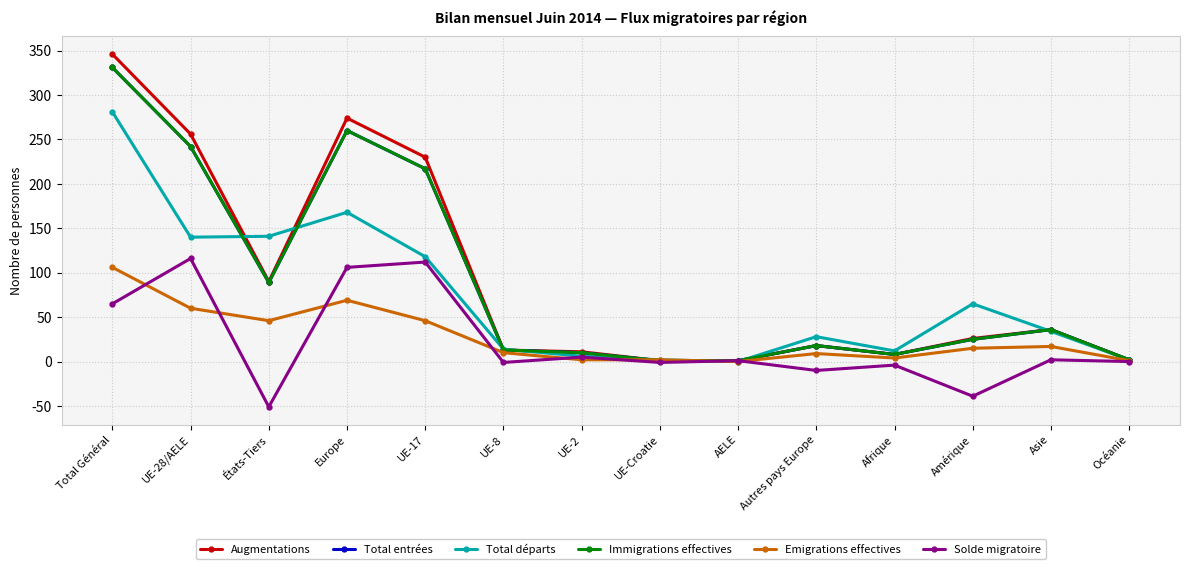

Which series has the widest spread of values?

Augmentations